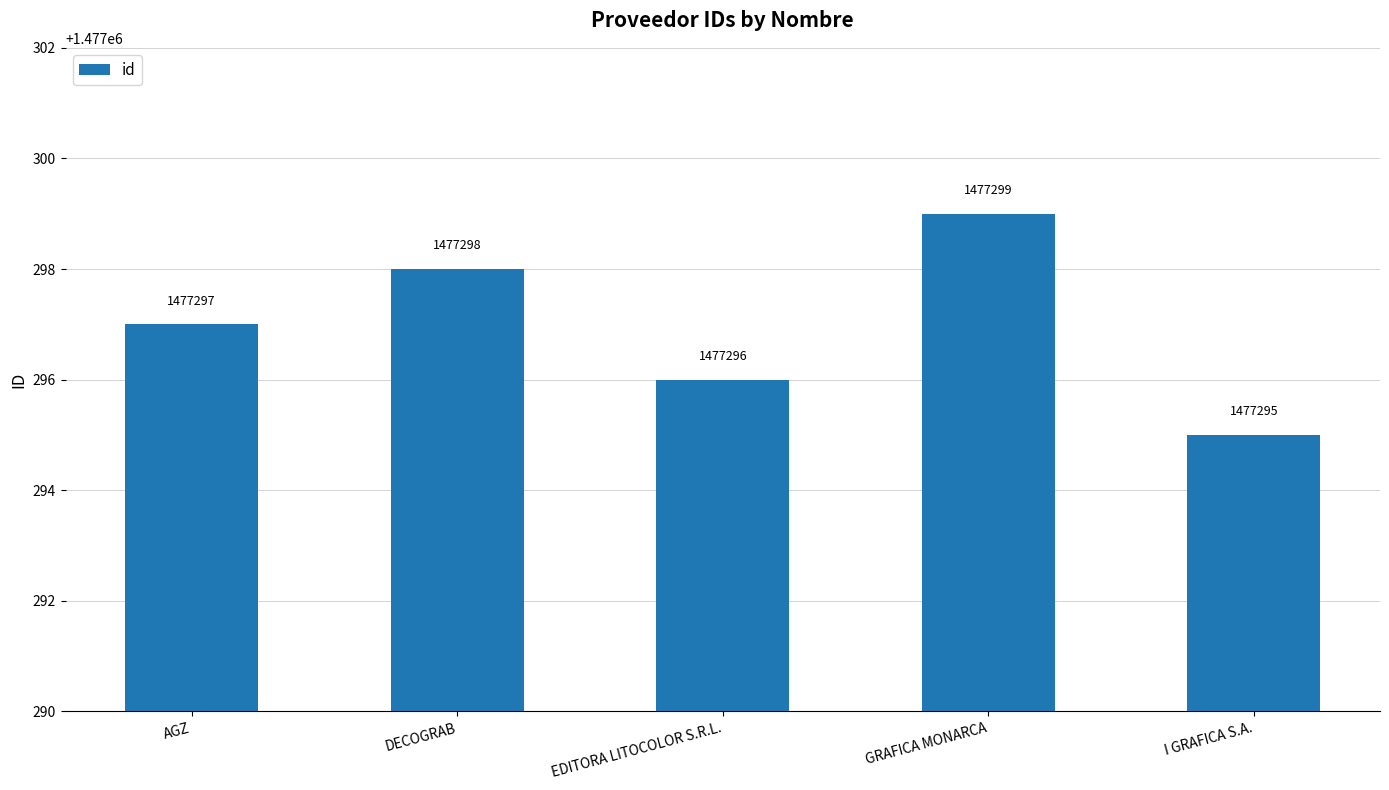

What is the change in value from DECOGRAB to GRAFICA MONARCA?

+1